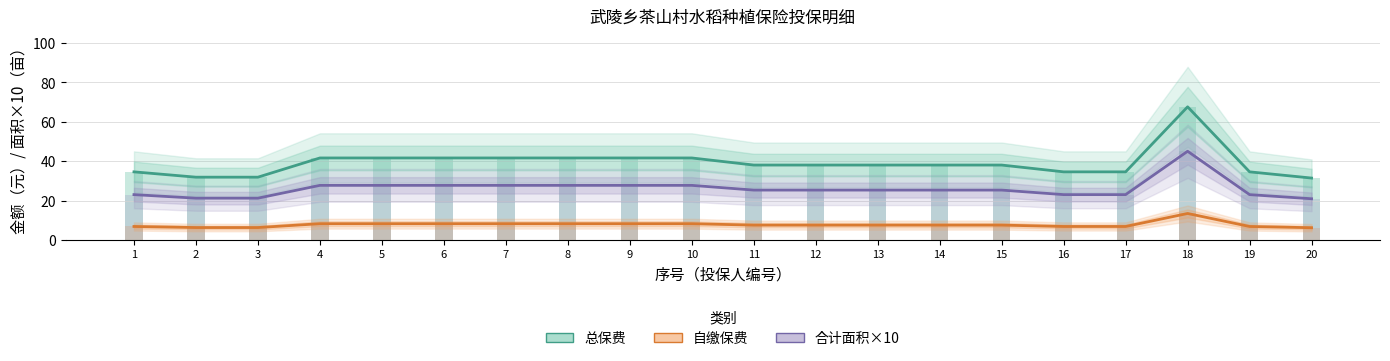

At how many categories does at least one series exceed 26?

20